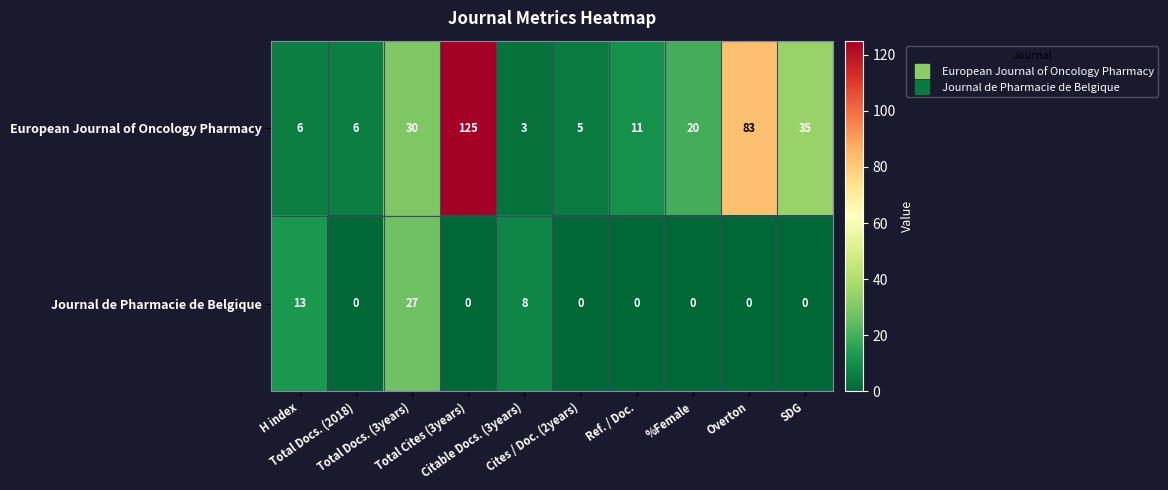

How many values in the European Journal of Oncology Pharmacy series are below 20?

5